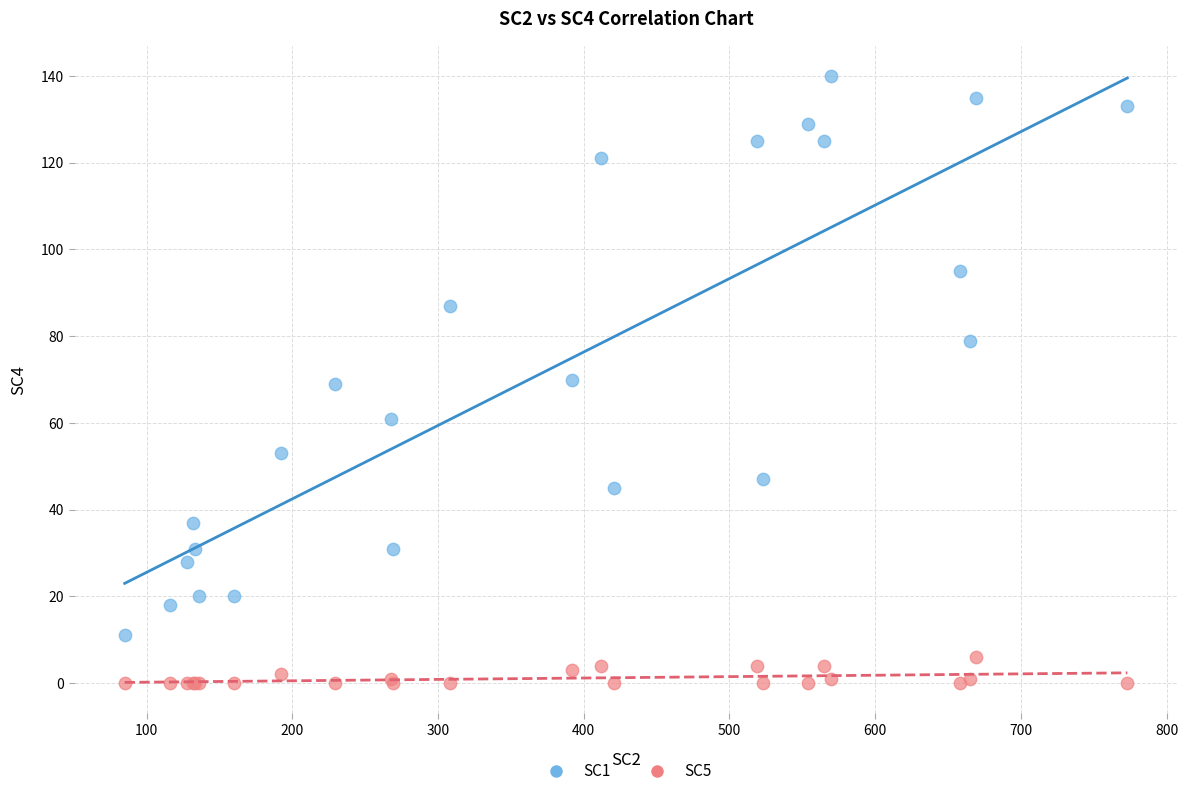

Which series has the largest Y range (max minus min)?

SC1